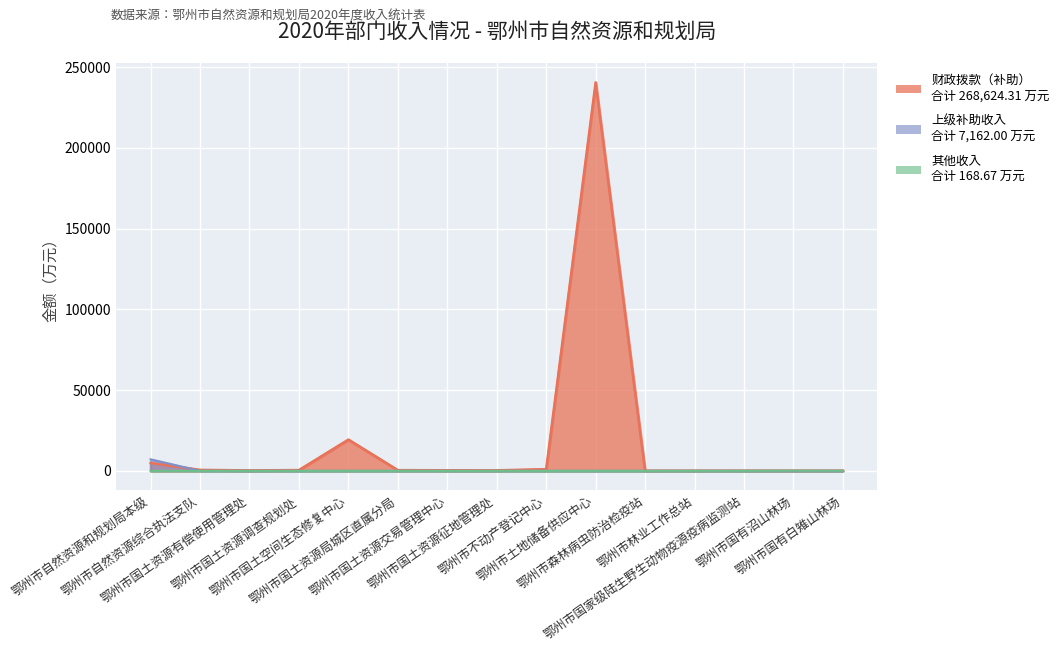

What is the sum of all 上级补助收入 values?

7162.0